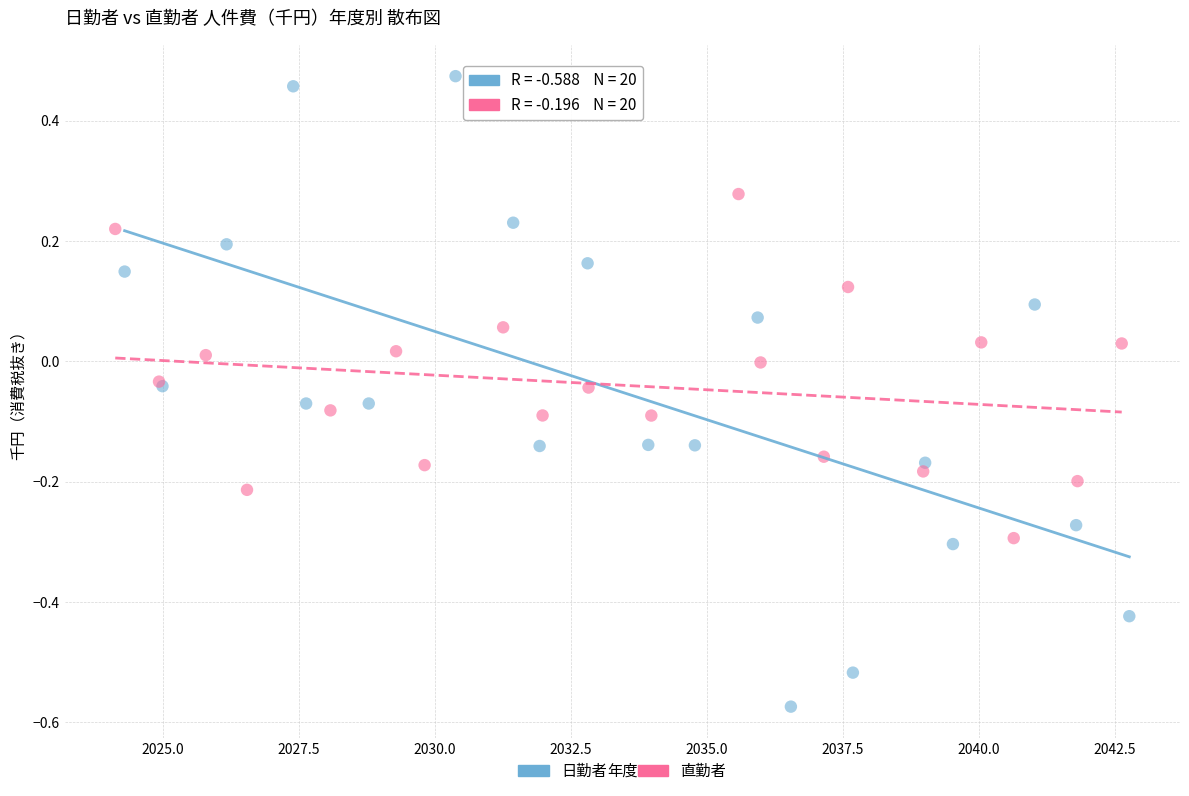

Which series contains the lowest Y value?

日勤者